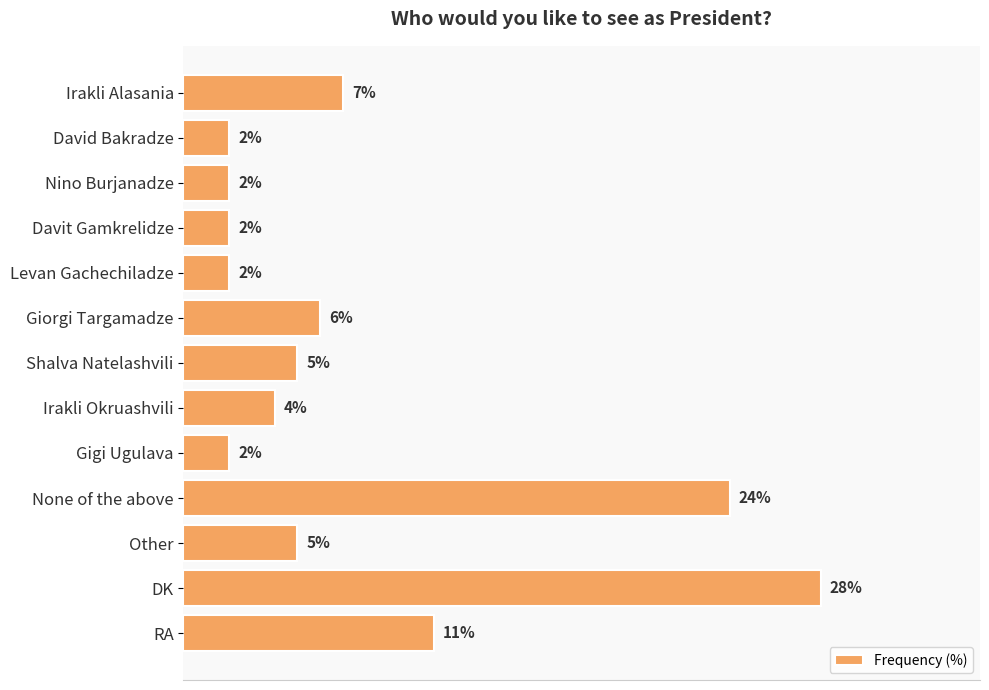

What is the label of the 5th bar from the top?

Levan Gachechiladze